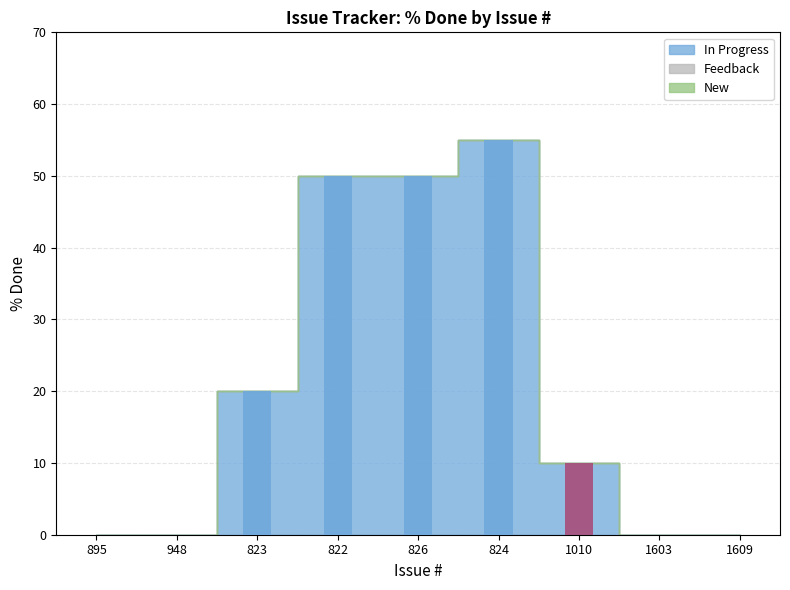

At how many categories does at least one series exceed 42?

3